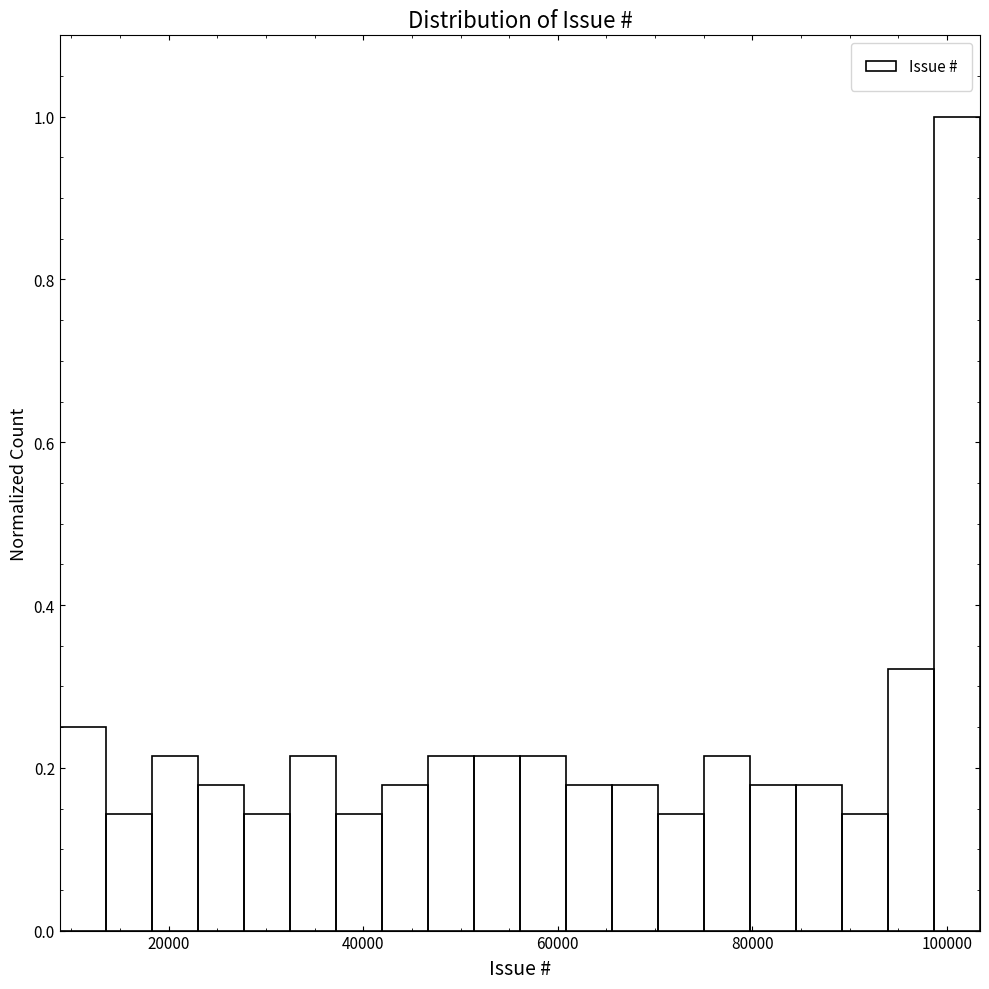

Around what value on the x-axis is the tallest bar? Give the approximate position of its centre, as read against the axis.

102000